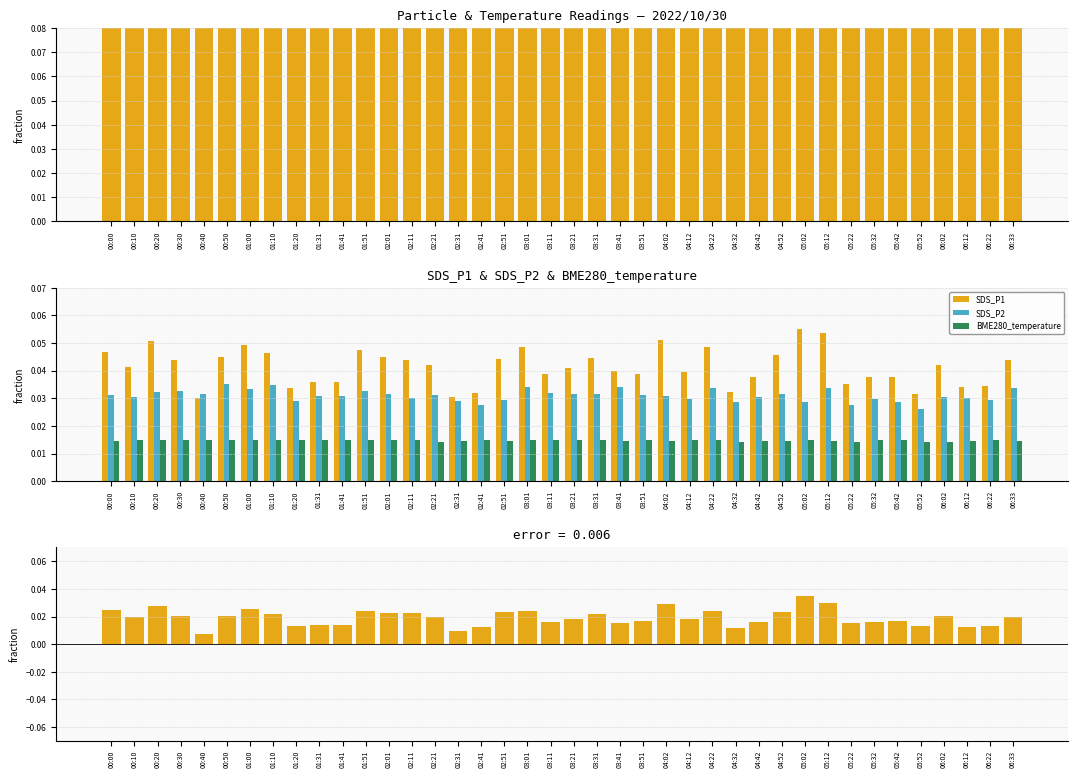

List the series in order of their peak value, highest first.

SDS_P1, SDS_P2, SDS_P1 - SDS_P2, BME280_temperature